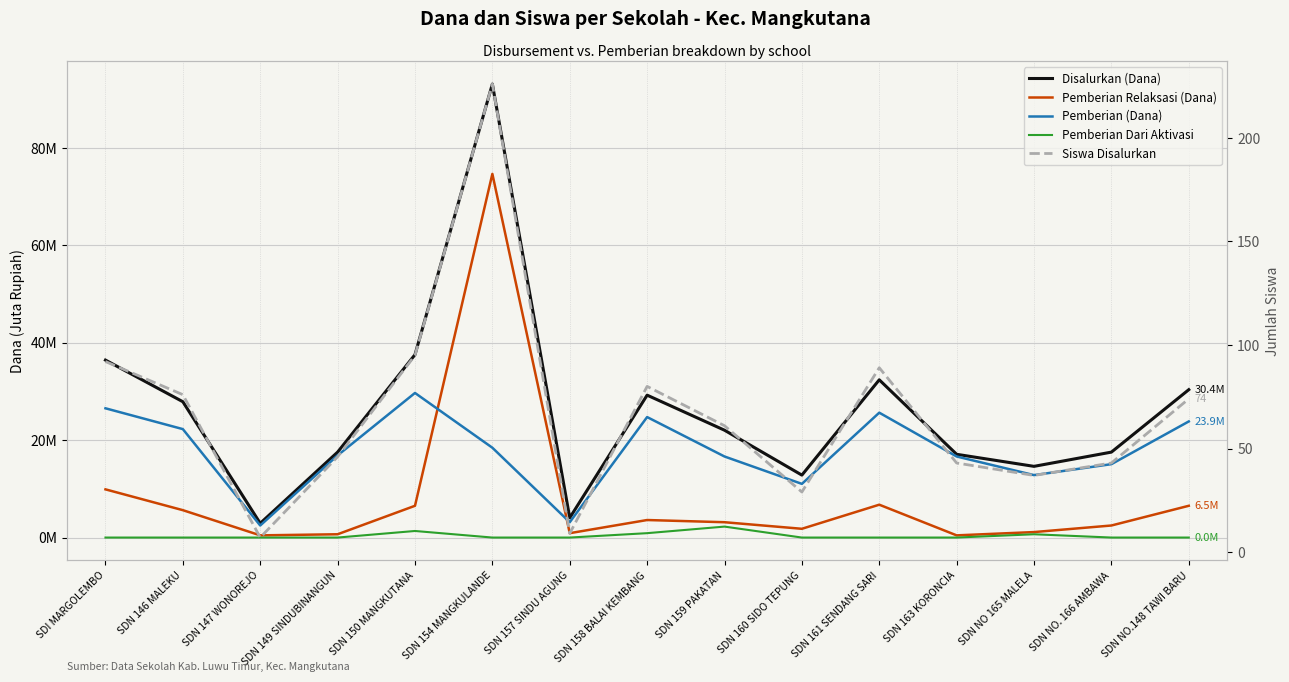

The value of Disalurkan (Dana) at SDN 154 MANGKULANDE is 160.3. True or false?

False